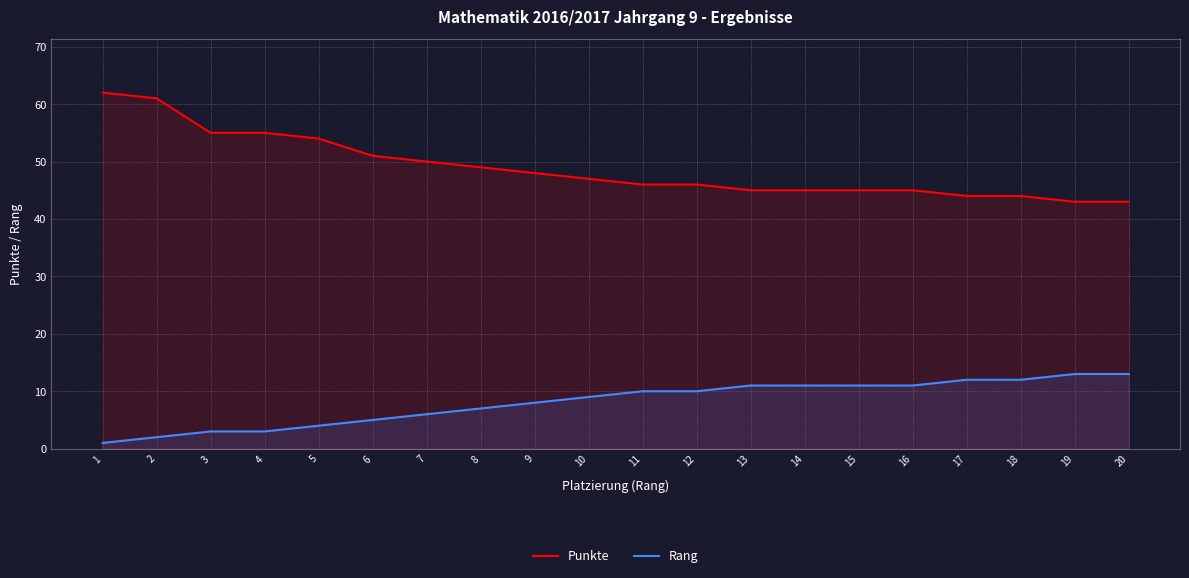

True or false: Punkte has more than 0 interior local peaks.

False